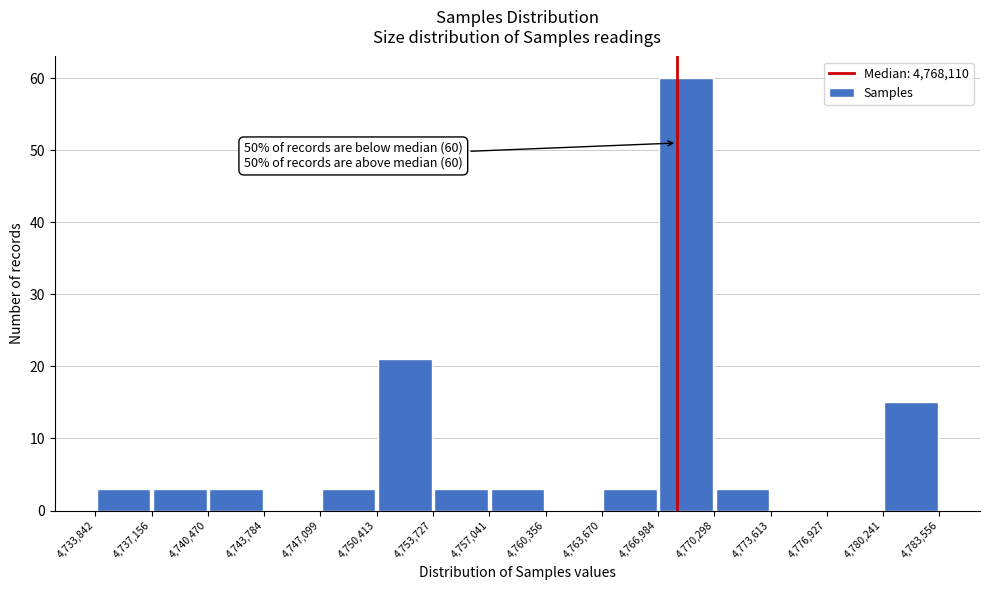

Which range on the x-axis has the tallest bar?

4,766,984 to 4,770,298